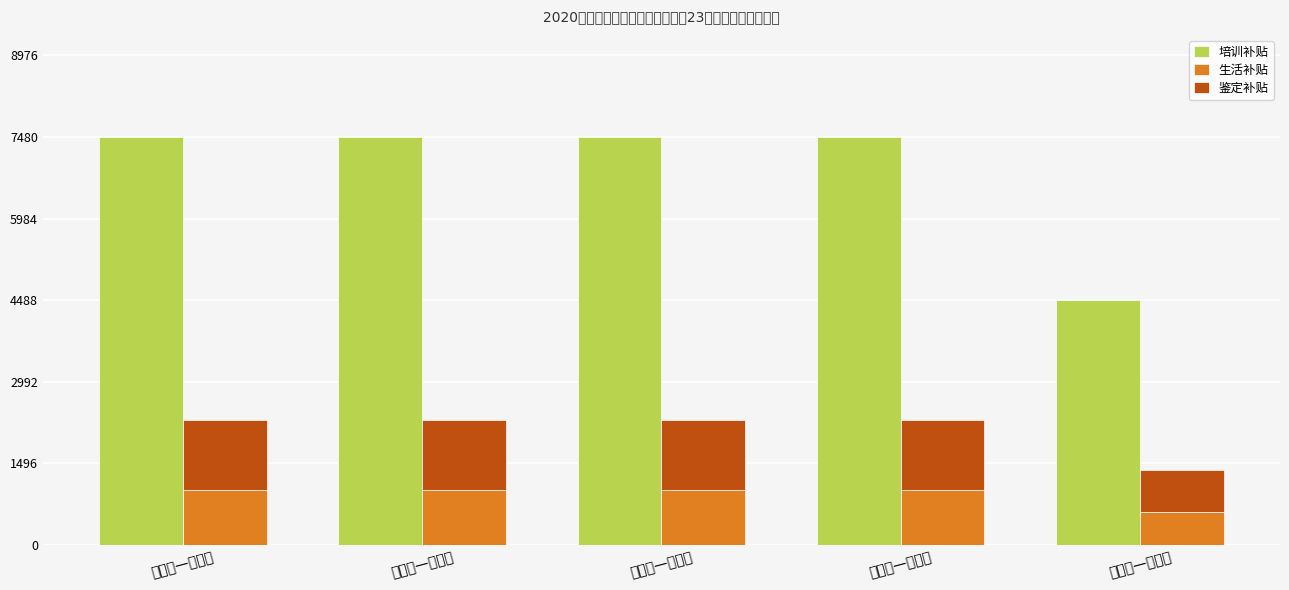

What is the difference between the maximum and minimum values in the 培训补贴 series?

2992